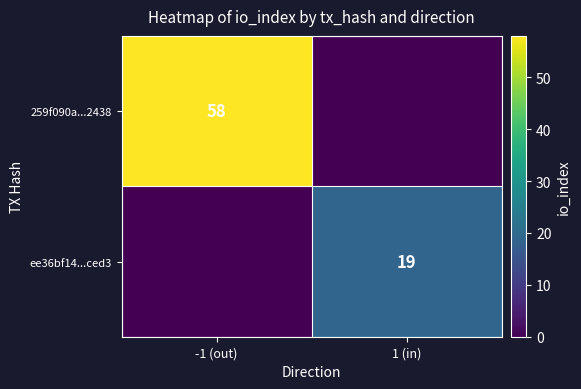

Is it true that ee36bf14...ced3 equals 19 at 1 (in)?

True